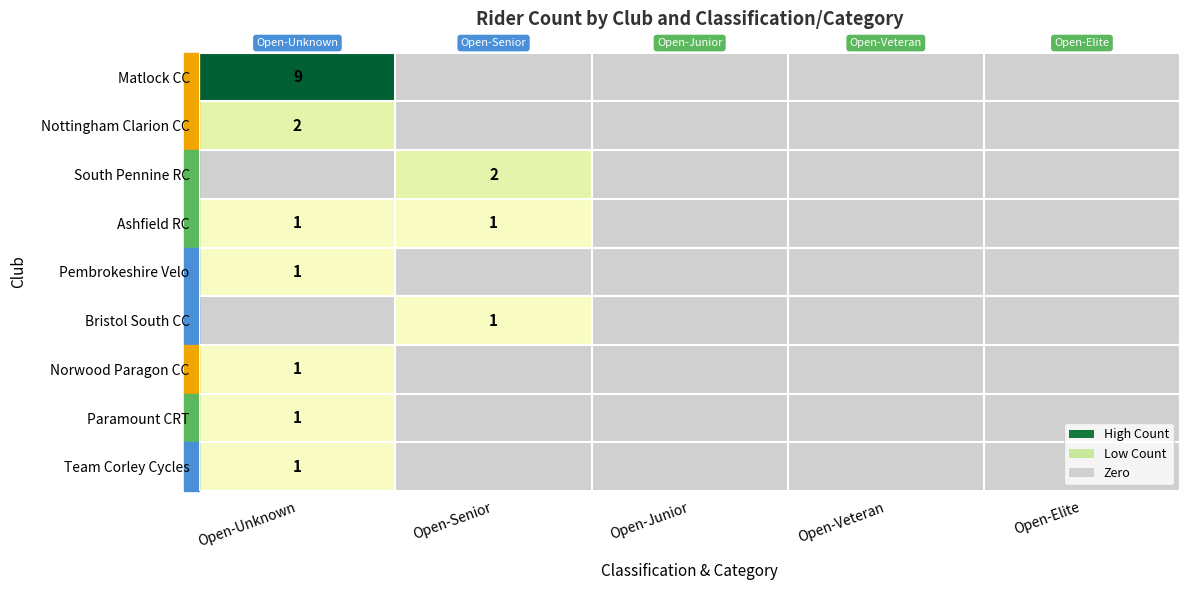

At which category is the sum across all series the highest?

Open-Unknown